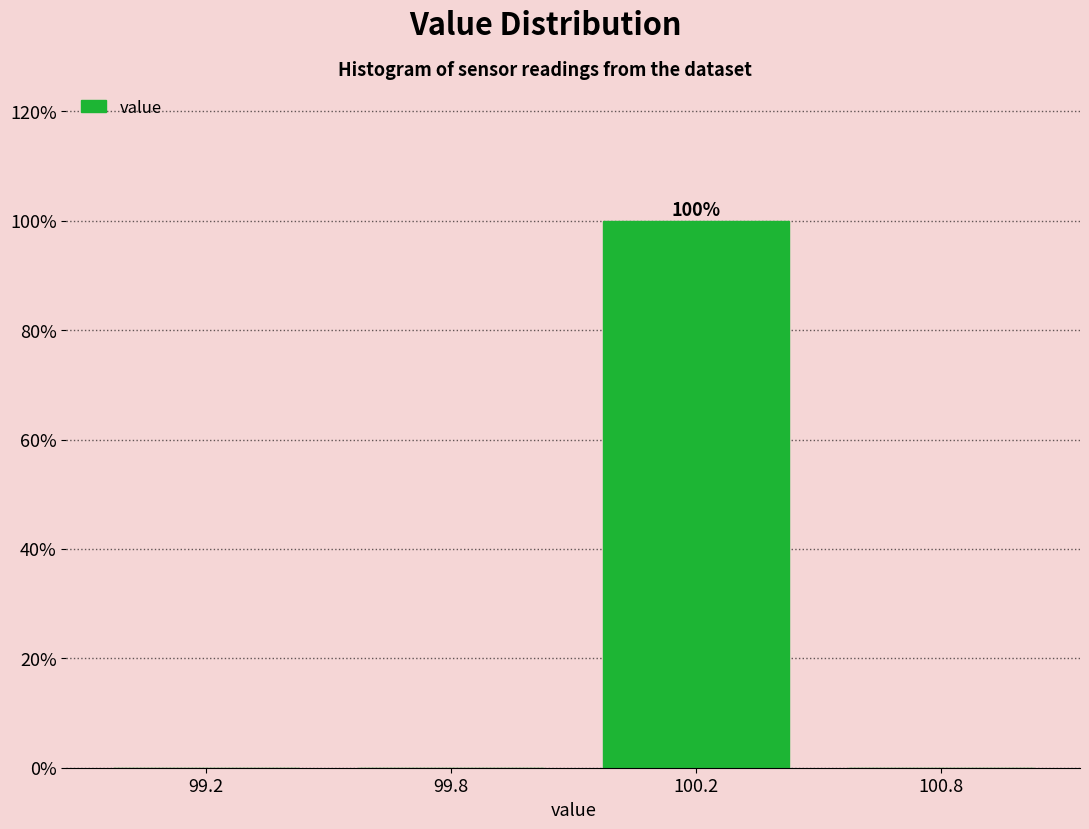

Reading left to right, list all the values displayed in this chart.

99.2=0	99.8=0	100.2=100	100.8=0